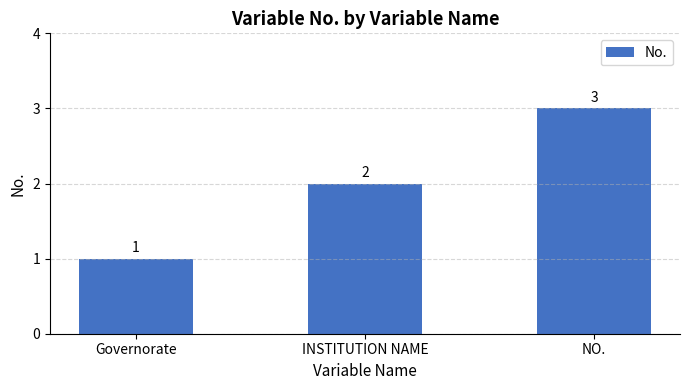

What is the label of the 1st bar from the right?

NO.